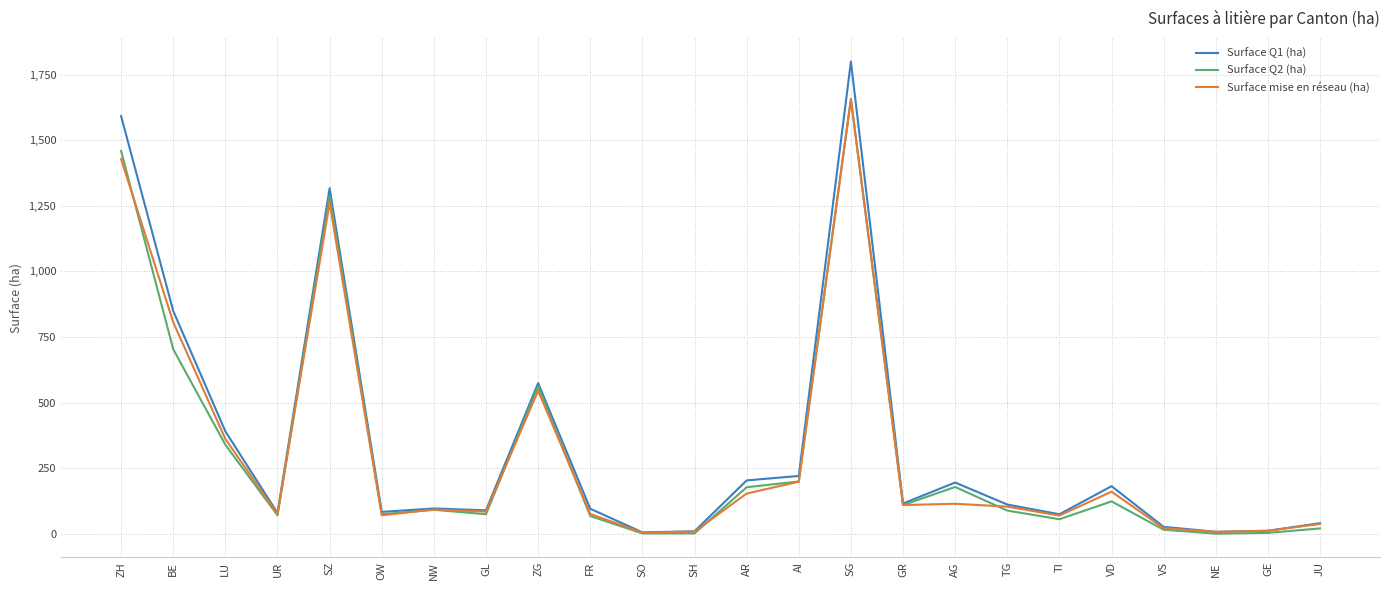

At which category does the chart reach its peak across all series?

SG